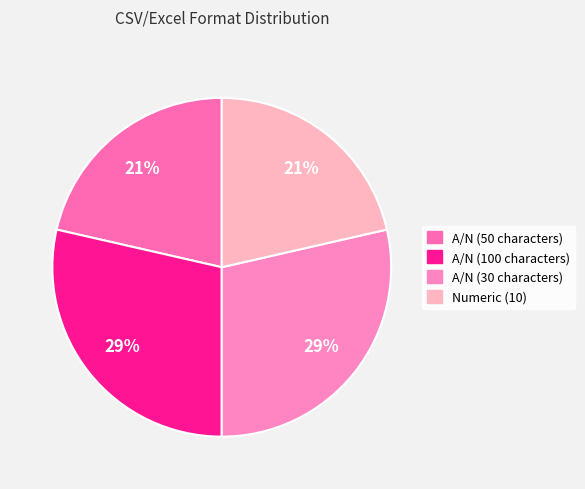

To the nearest percent, what is the average slice percentage?

25%